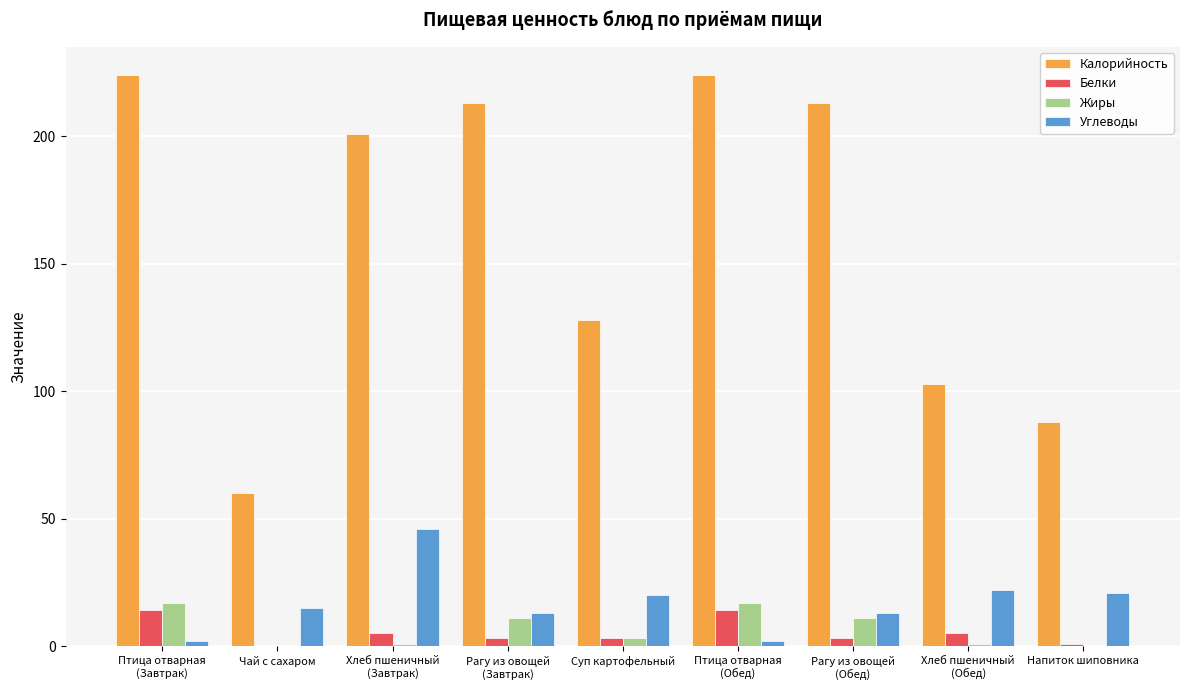

Is it true that Калорийность equals 22 at Чай с сахаром?

False